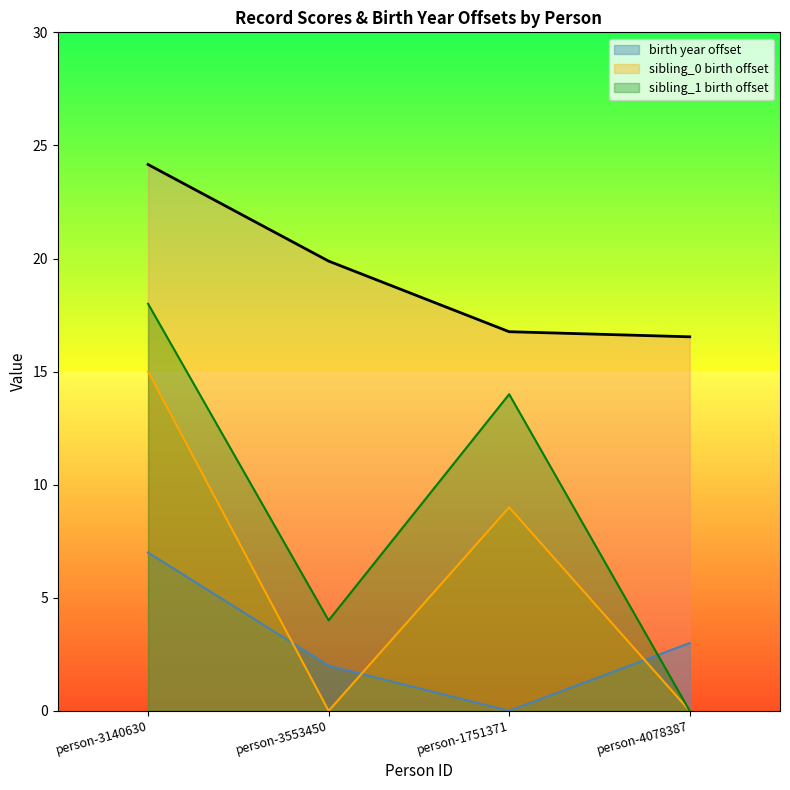

Where is the first local minimum for sibling_0 birth offset line?

person-3553450